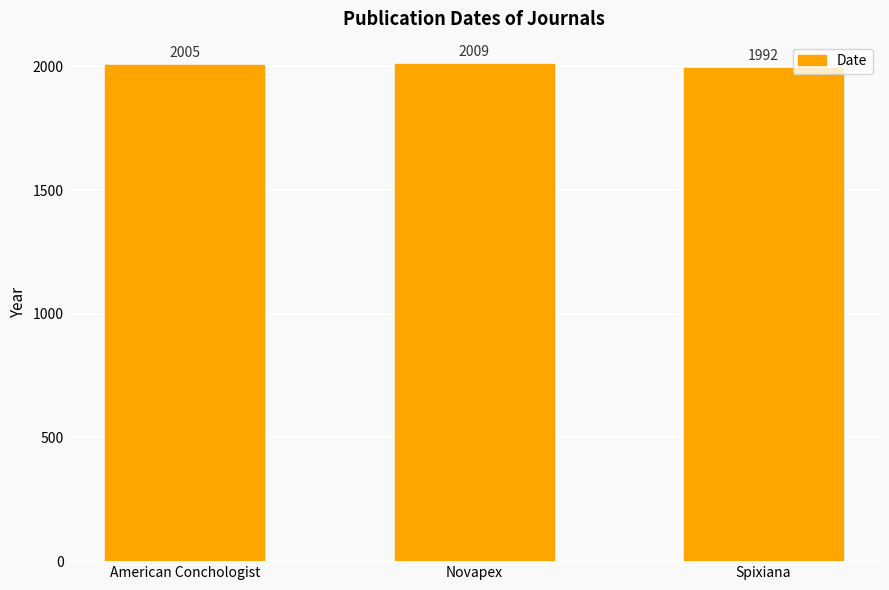

Does the chart contain any negative values?

No